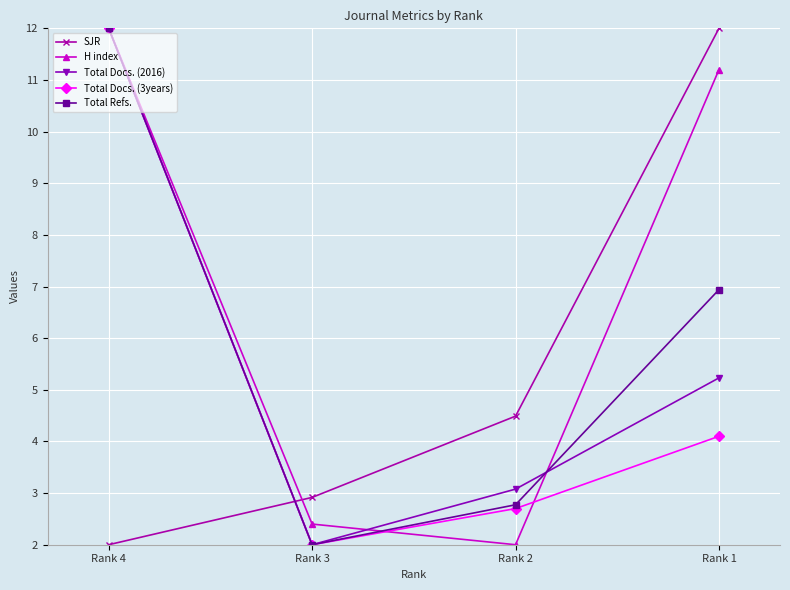

Between which two adjacent categories do Total Refs. and SJR first intersect?

Rank 4 and Rank 3